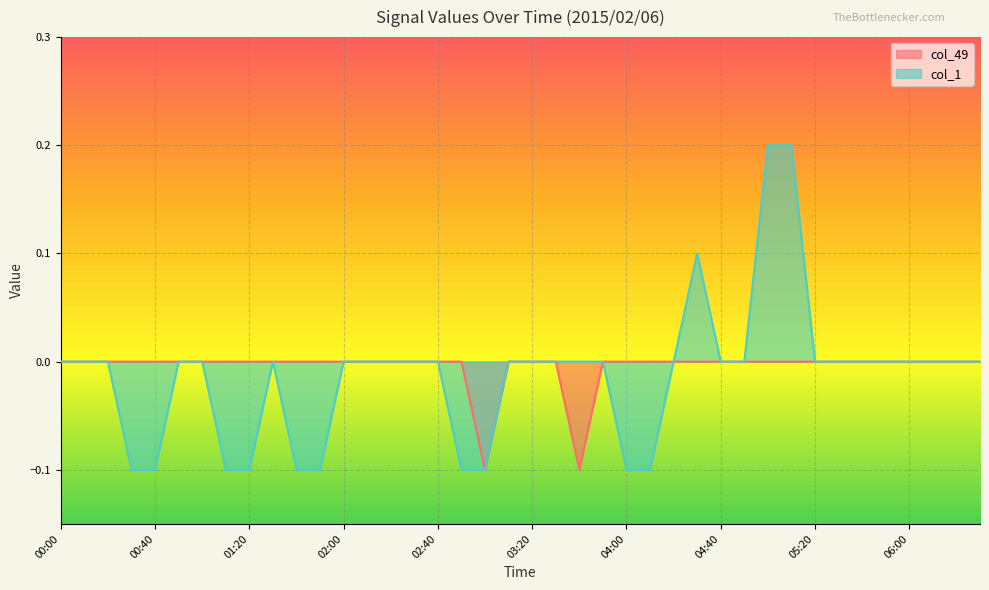

True or false: col_1 has more than 0 points higher than both neighbors.

True